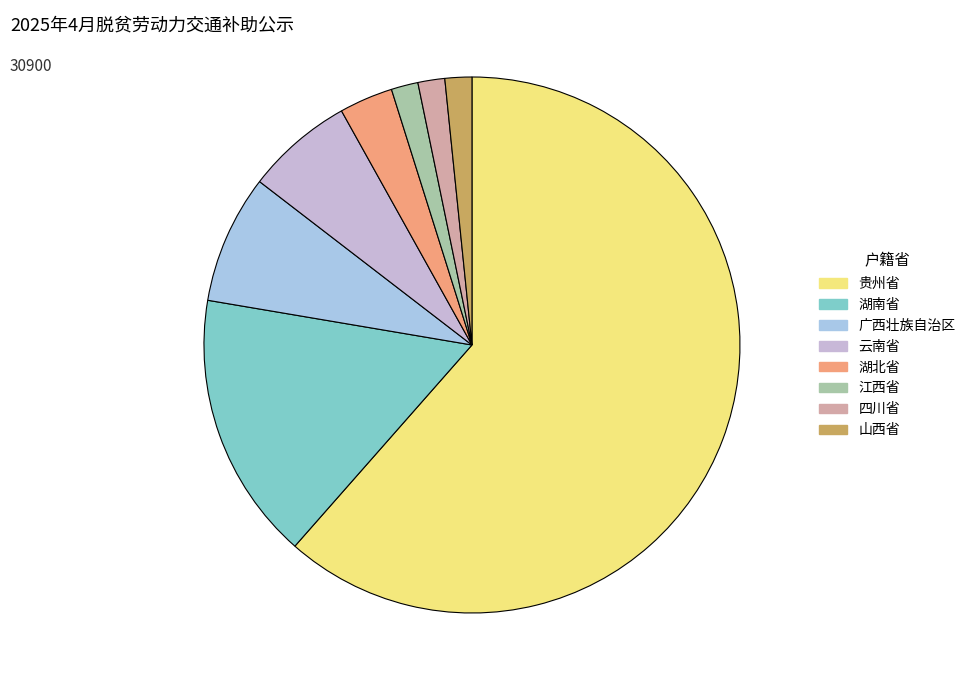

Which slice is the largest?

贵州省